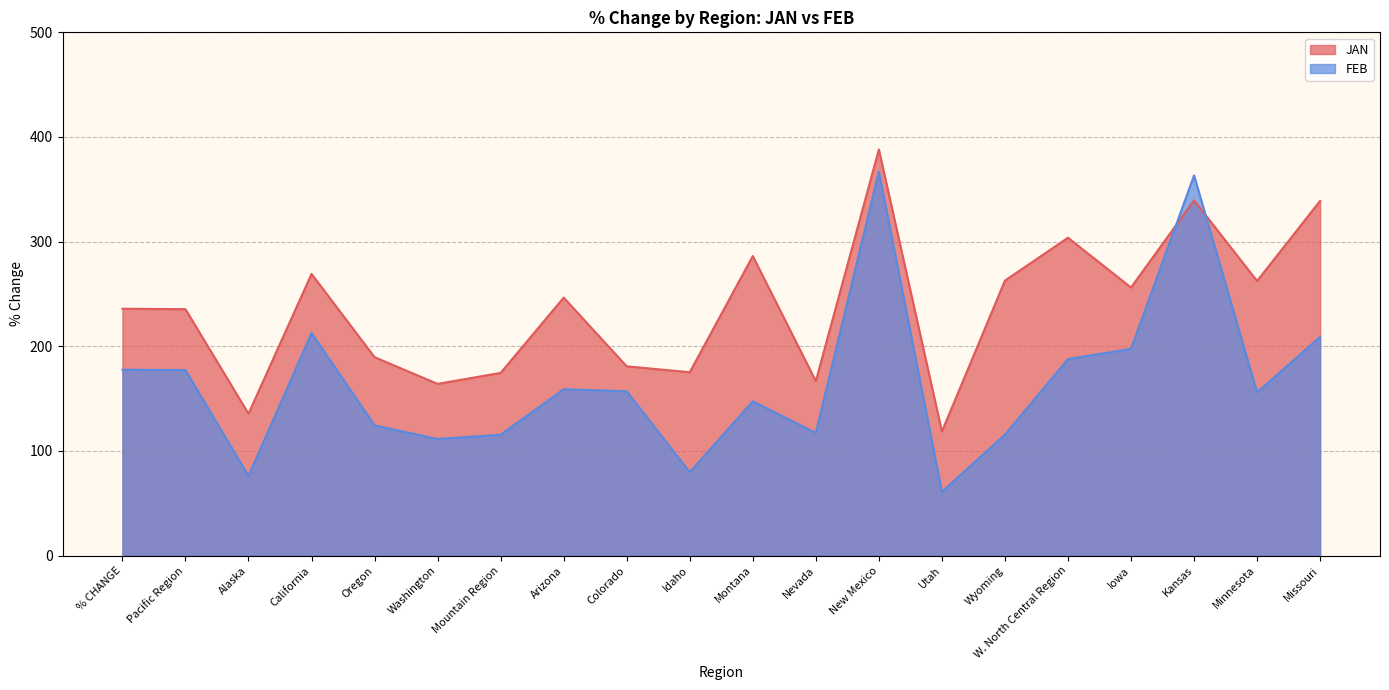

How many lines are shown in the chart?

2